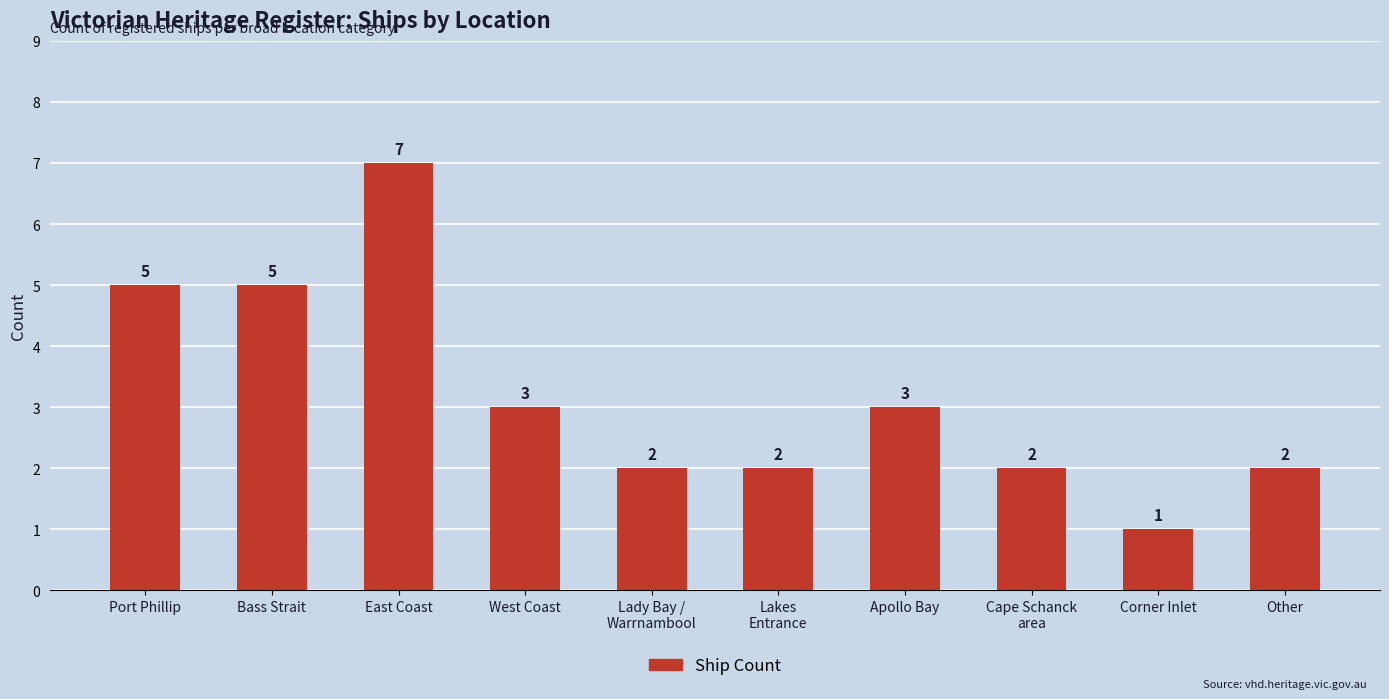

Approximately how many times larger is the value at West Coast compared to Port Phillip?

0.6